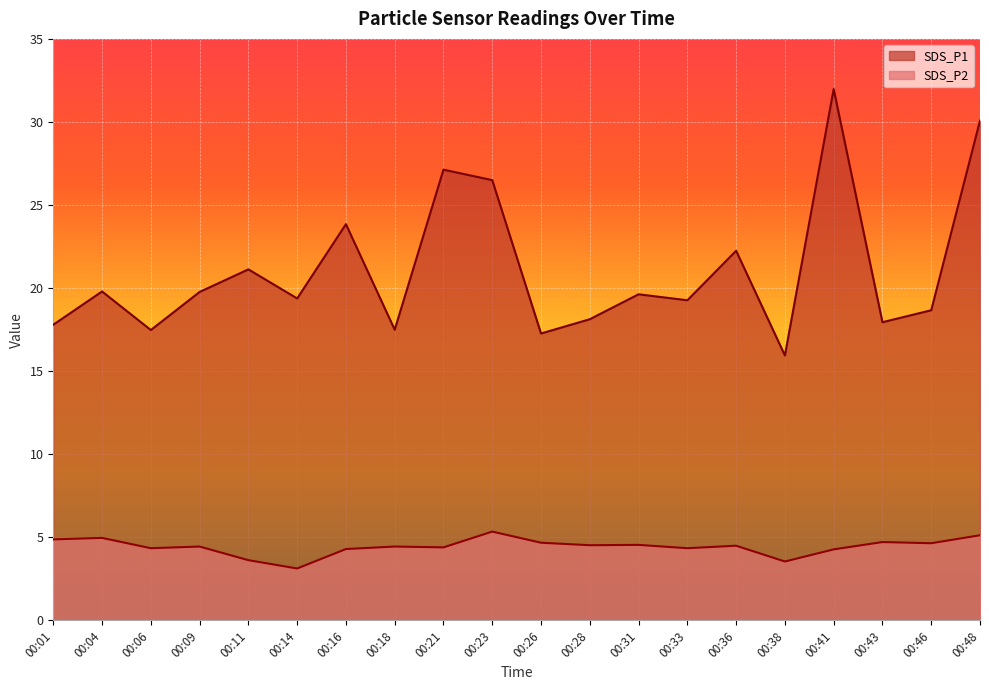

True or false: SDS_P1 and SDS_P2 cross at least once.

False